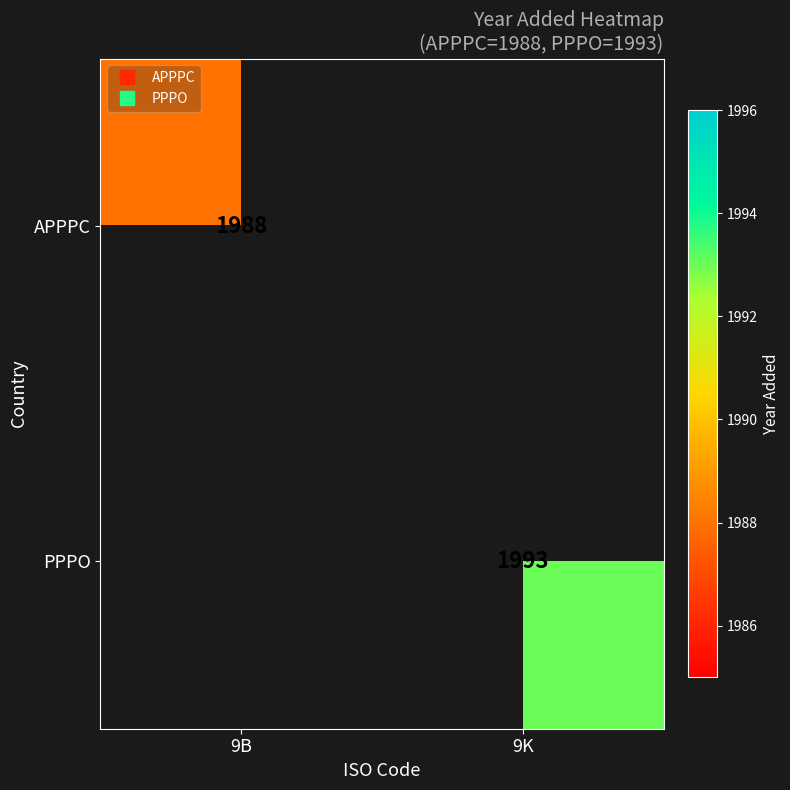

Rank the series by their maximum value, from lowest to highest.

APPPC, PPPO